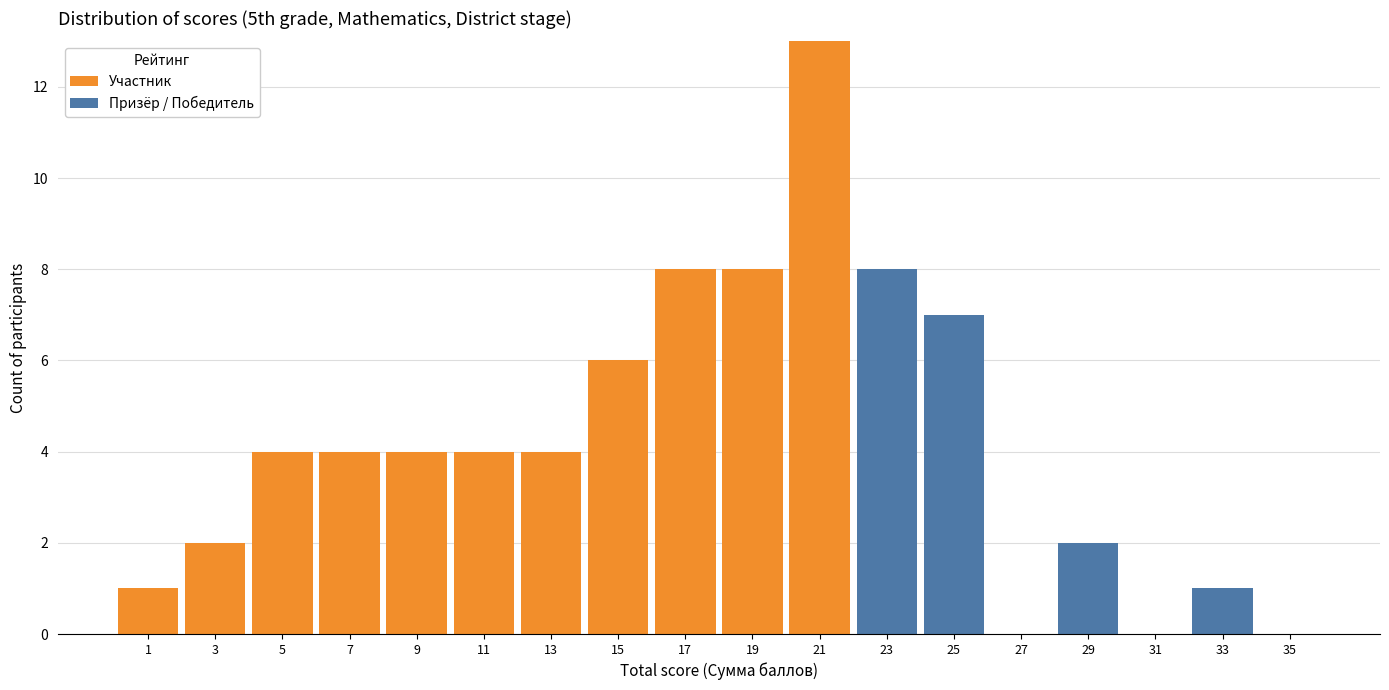

Reading left to right, transcribe this chart: for each stacked bar, give the range it covers on the x-axis and its total height. The values are not printed on the chart, so give them approximately, as read against the axis.

0 to 2: 1
2 to 4: 2
4 to 6: 4
6 to 8: 4
8 to 10: 4
10 to 12: 4
12 to 14: 4
14 to 16: 6
16 to 18: 8
18 to 20: 8
20 to 22: 13
22 to 24: 8
24 to 26: 7
26 to 28: 0
28 to 30: 2
30 to 32: 0
32 to 34: 1
34 to 36: 0